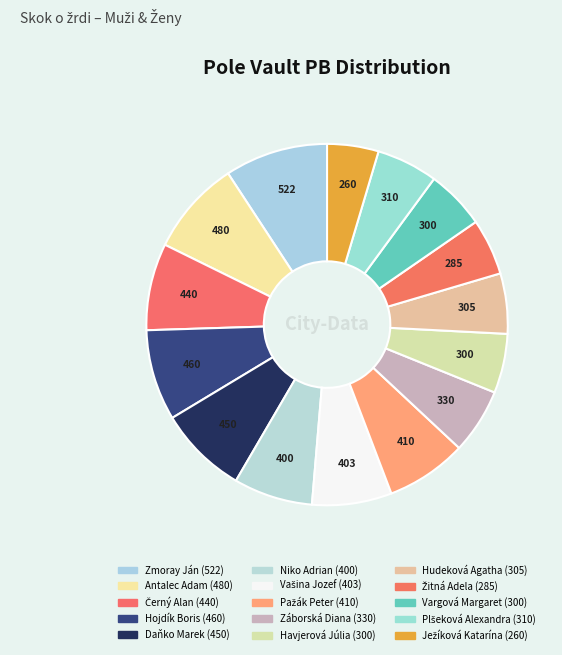

Which category has the biggest portion of the pie?

Zmoray Ján